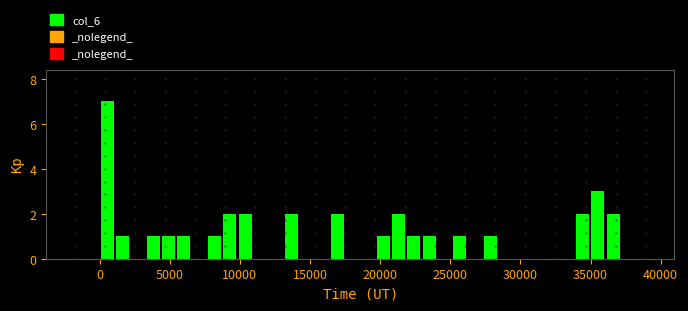

Around what value on the x-axis is the tallest bar? Give the approximate position of its centre, as read against the axis.

500